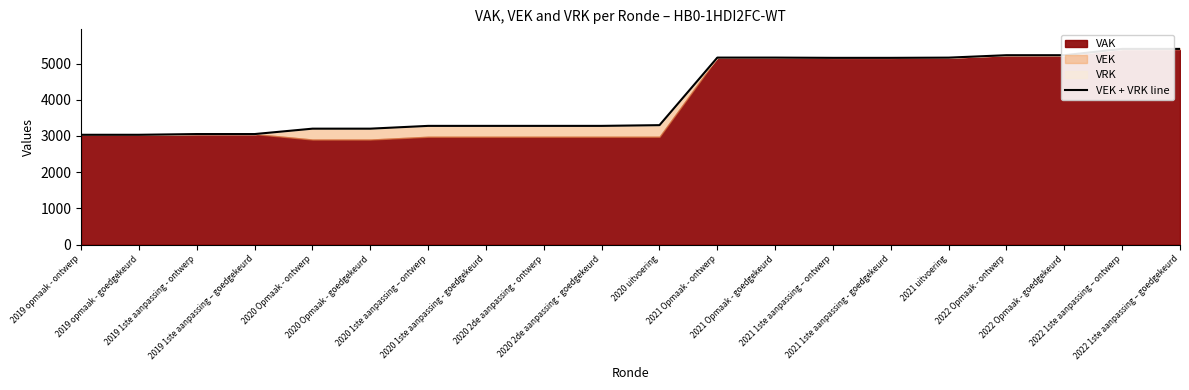

Which label corresponds to the smallest value in the chart?

2019 opmaak - ontwerp